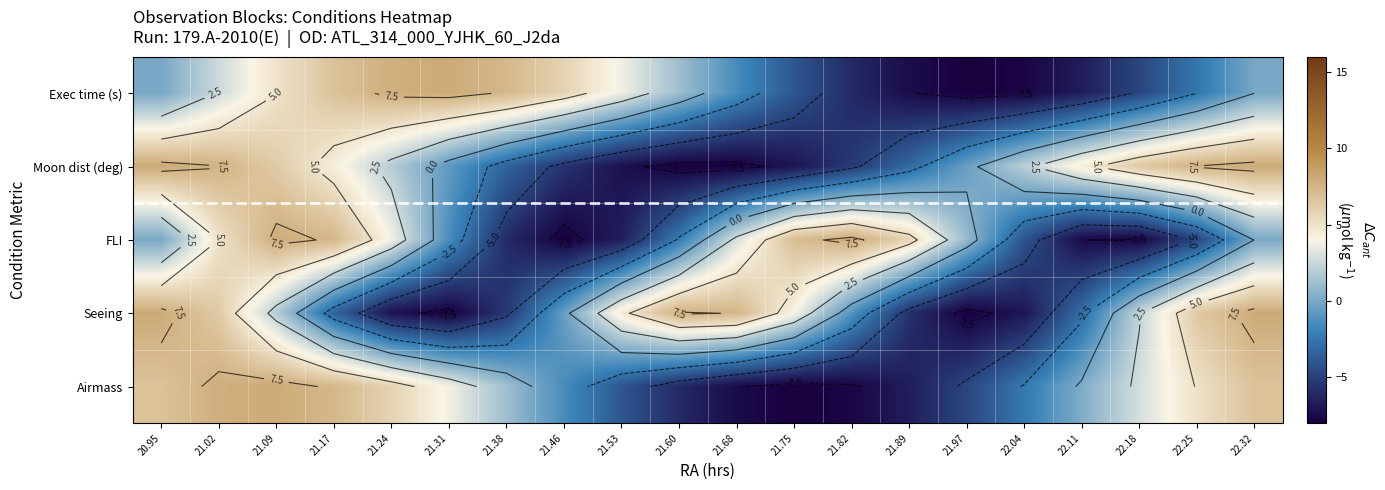

Rank the categories by Exec time (s) value from highest to lowest.

21.31, 21.24, 21.38, 21.17, 21.46, 21.09, 21.53, 21.02, 21.60, 20.95, 22.32, 21.68, 22.25, 21.75, 22.18, 21.82, 22.11, 21.89, 22.04, 21.97